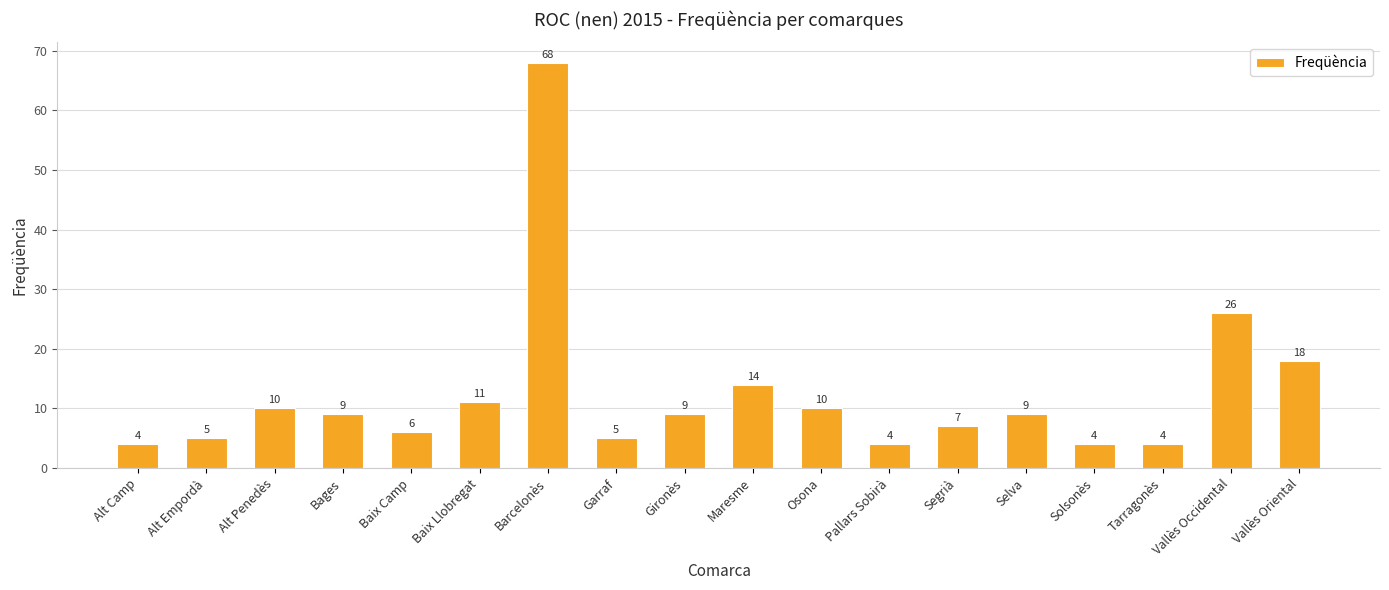

Where is the data nearest to the value 36?

Vallès Occidental